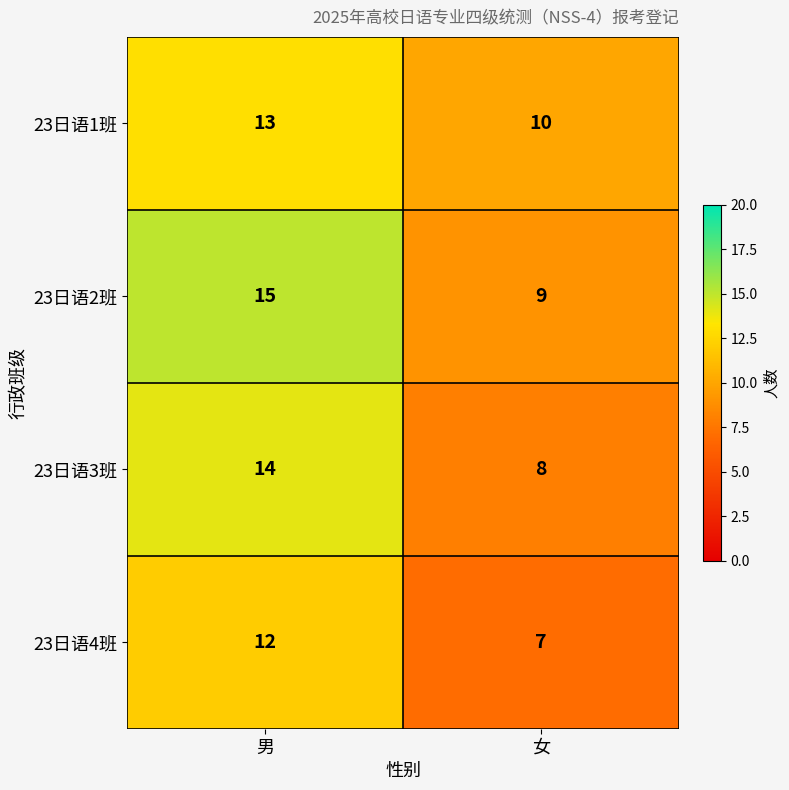

At 男, list the series in order from smallest to largest.

23日语4班, 23日语1班, 23日语3班, 23日语2班